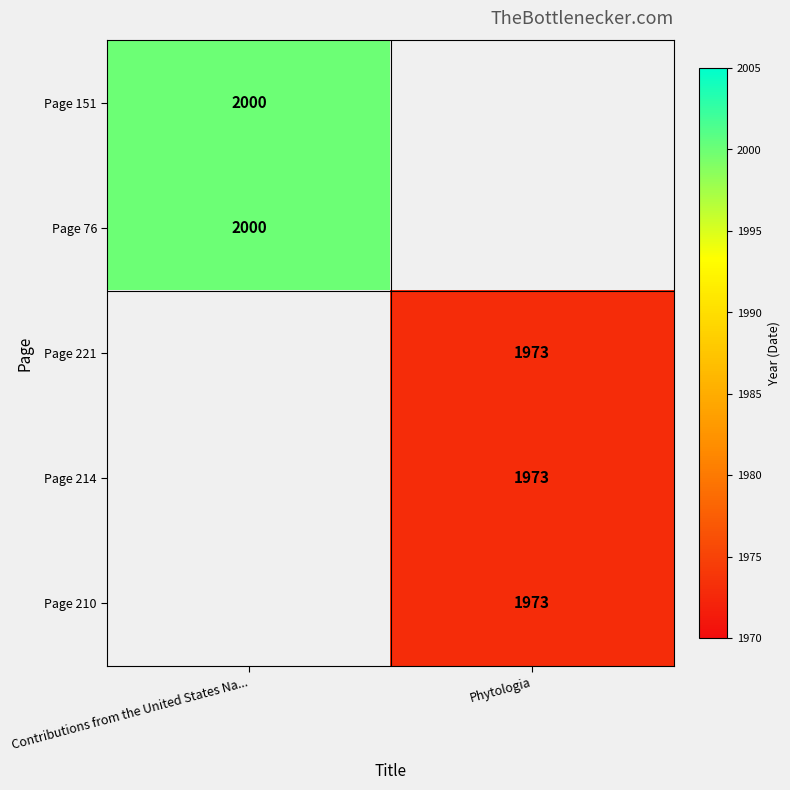

The value of Page 214 at Phytologia is 404. True or false?

False